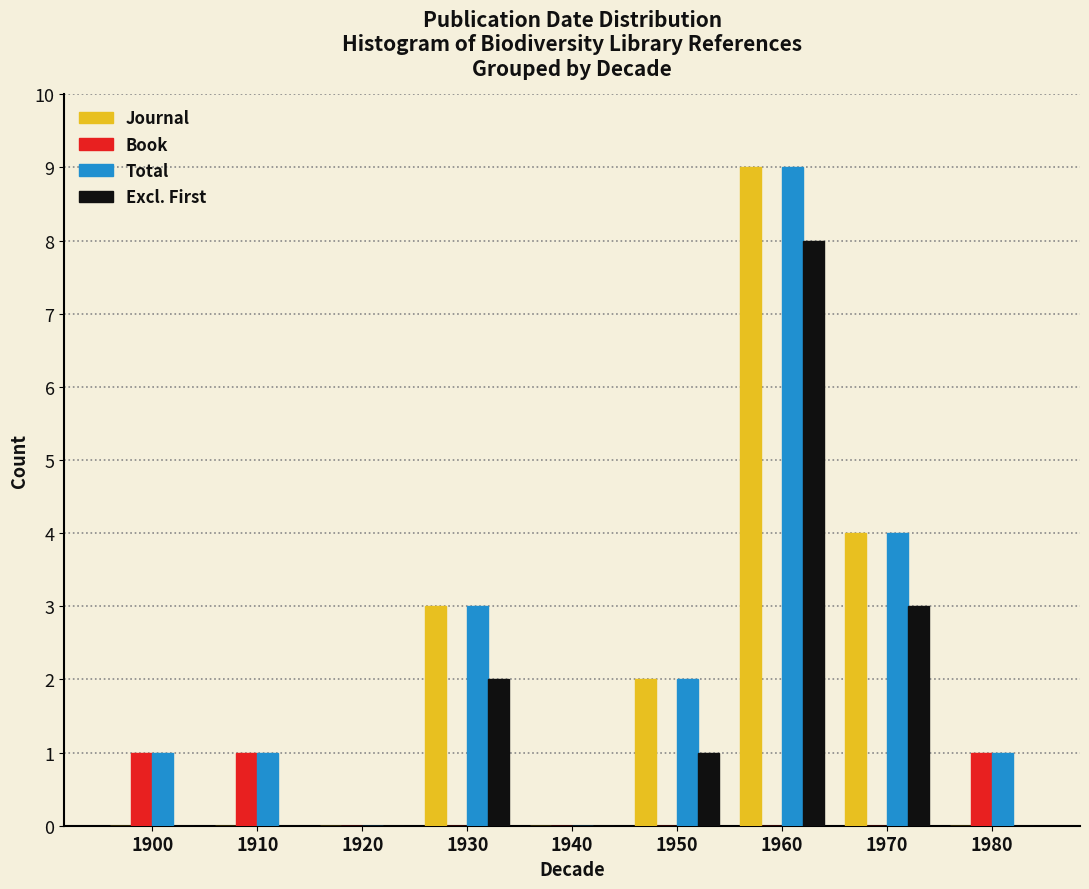

At which category is the sum across all series the highest?

1960